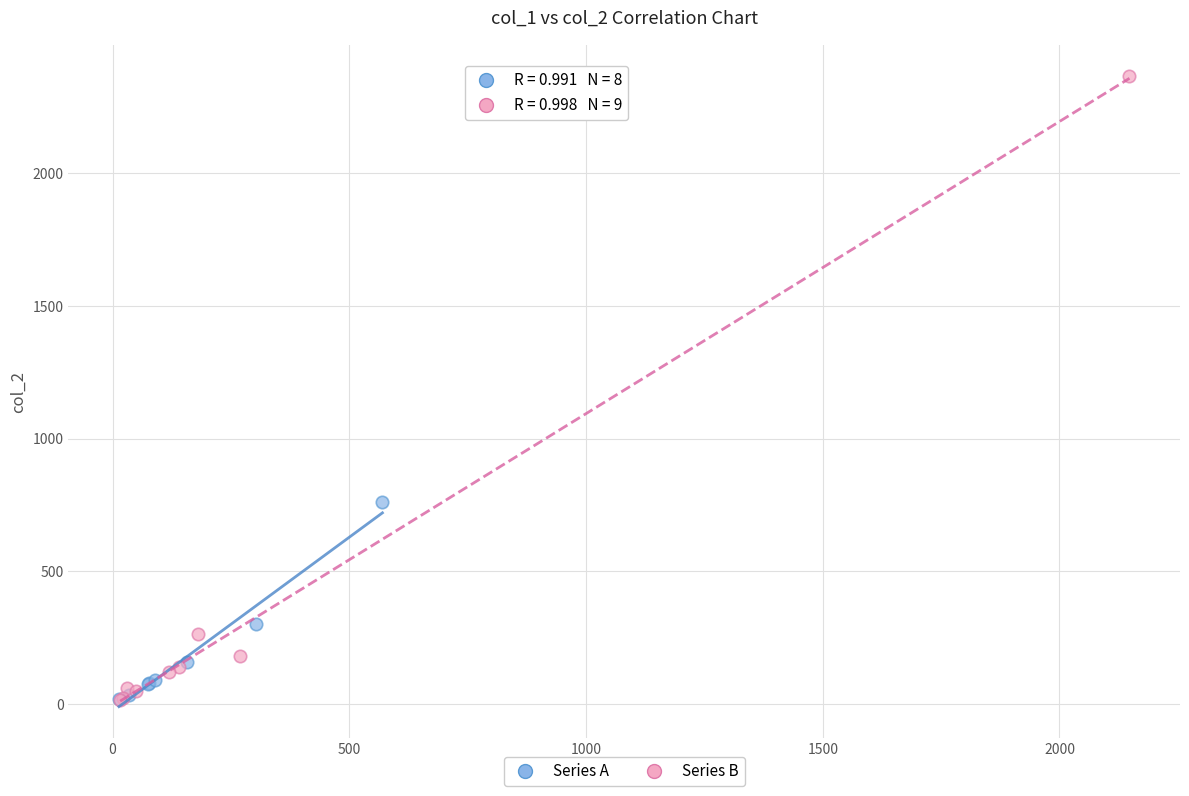

Which series reaches the maximum Y coordinate?

Series B